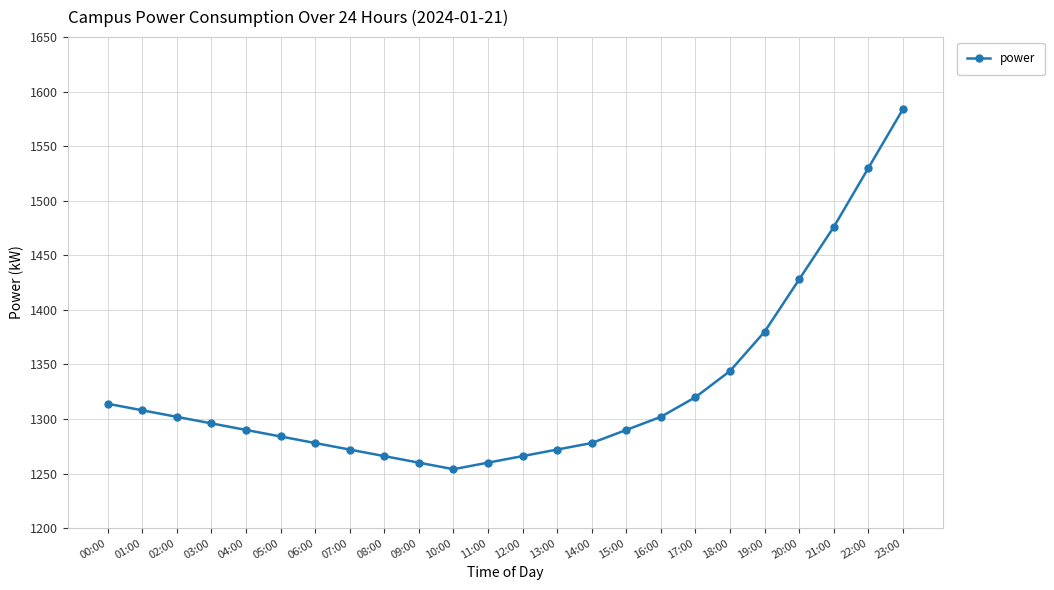

The value at 10:00 is 1254. True or false?

True